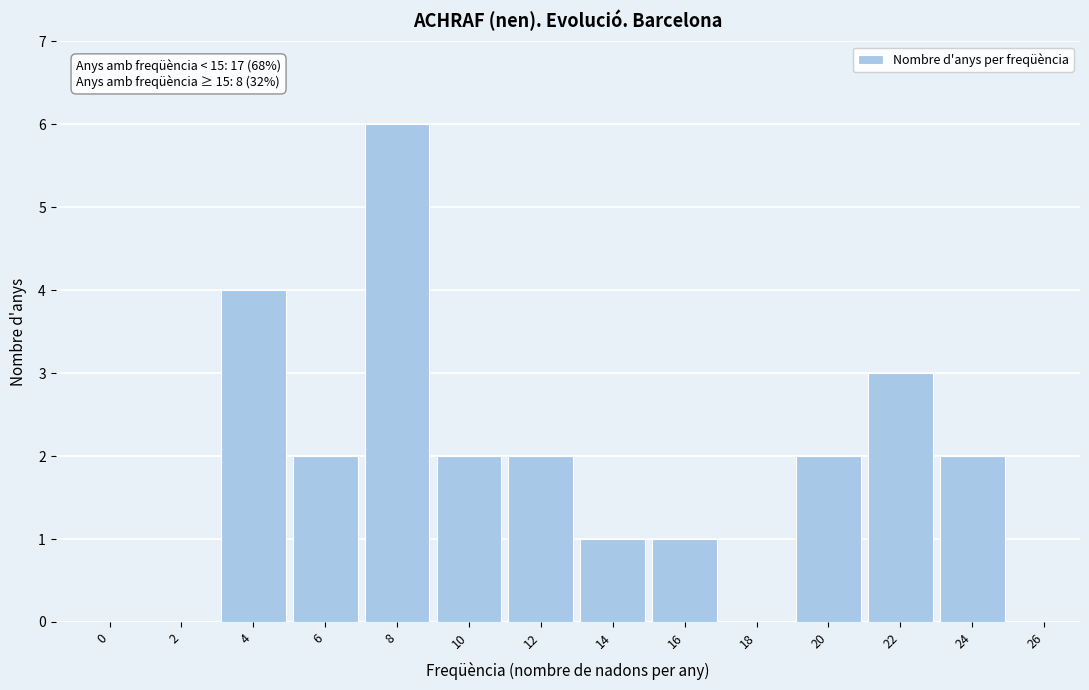

Reading left to right, list all the values displayed in this chart.

0=0	2=0	4=4	6=2	8=6	10=2	12=2	14=1	16=1	18=0	20=2	22=3	24=2	26=0